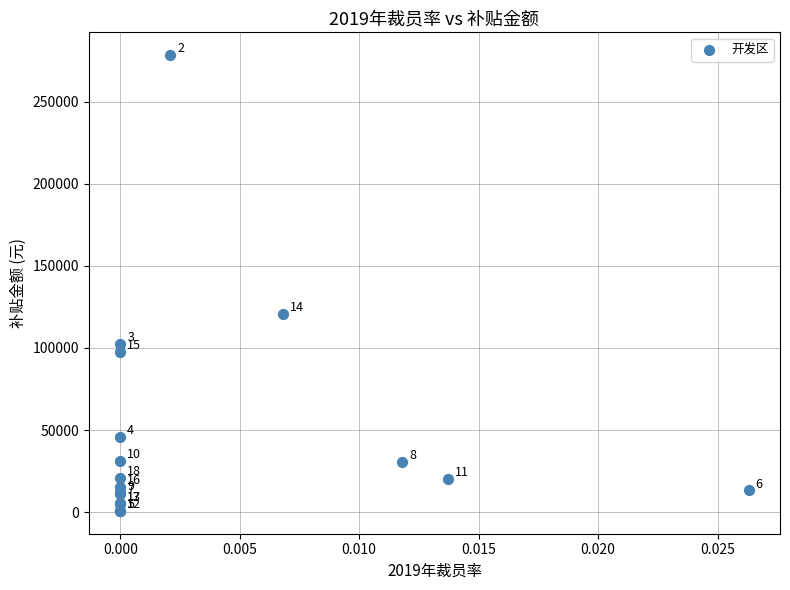

What Y value in the scatter plot is closest to 139524?

120688.8